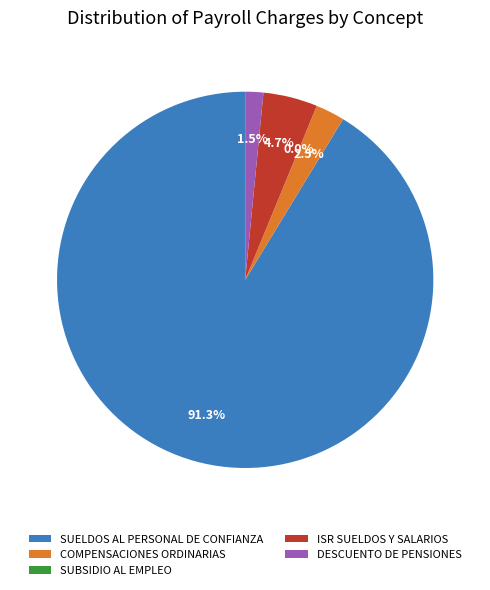

Which category has the biggest portion of the pie?

SUELDOS AL PERSONAL DE CONFIANZA